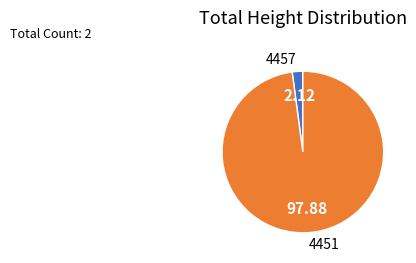

Does any single category account for the majority?

Yes